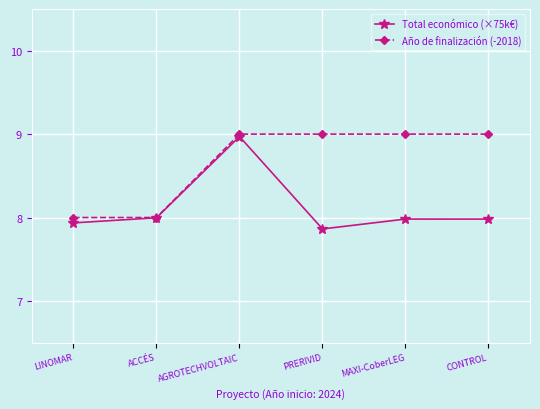

True or false: Total económico (×75k€) has more than 2 points higher than both neighbors.

False